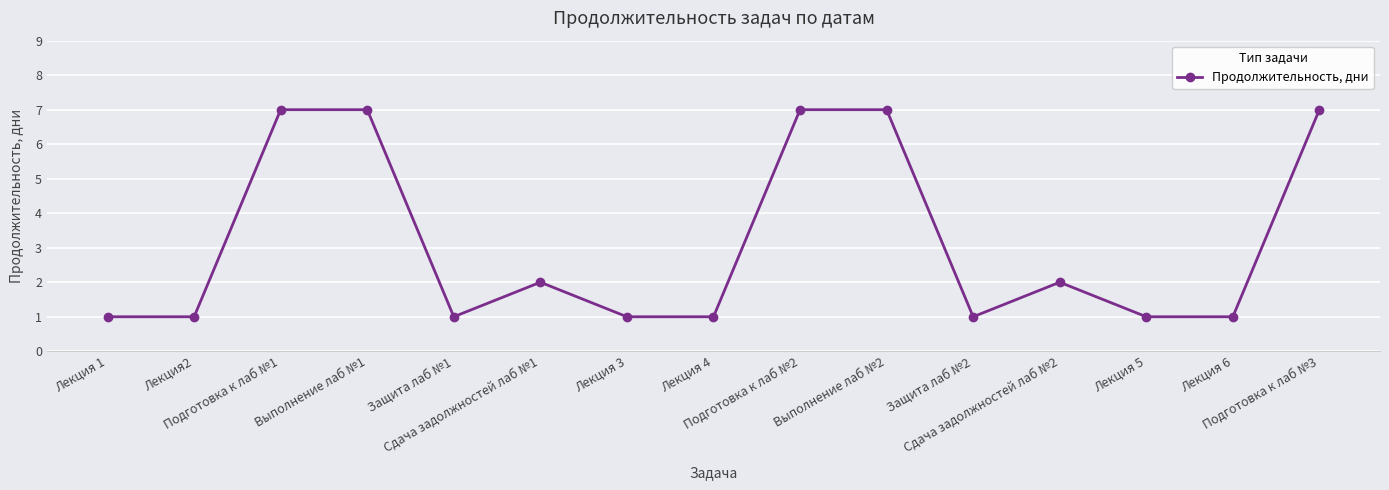

True or false: the data has more than 1 interior local peaks.

True